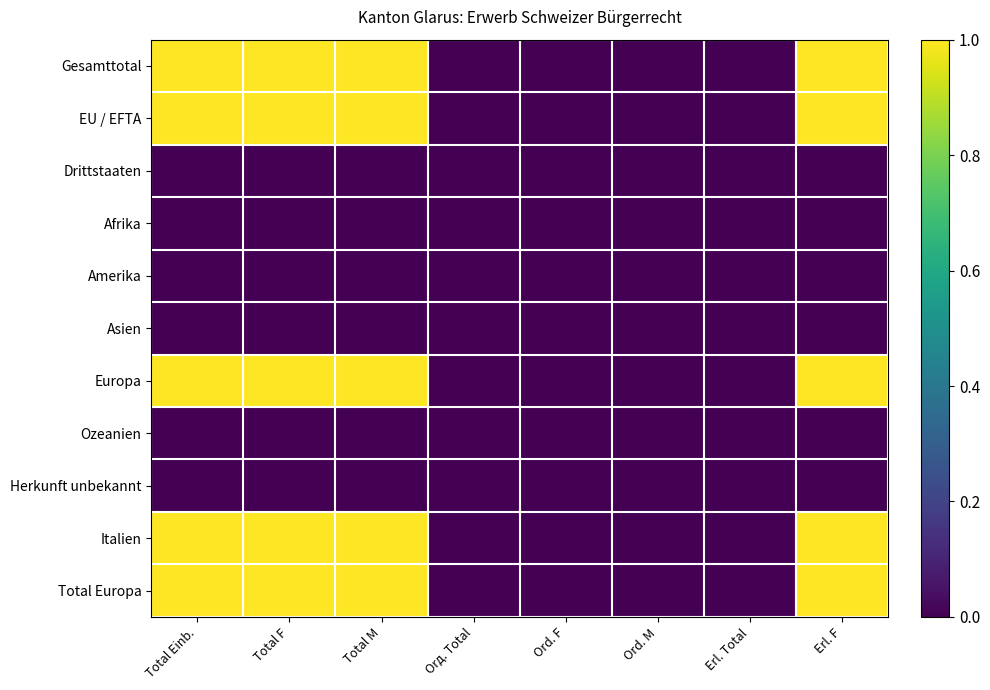

How many distinct data groups are displayed?

11